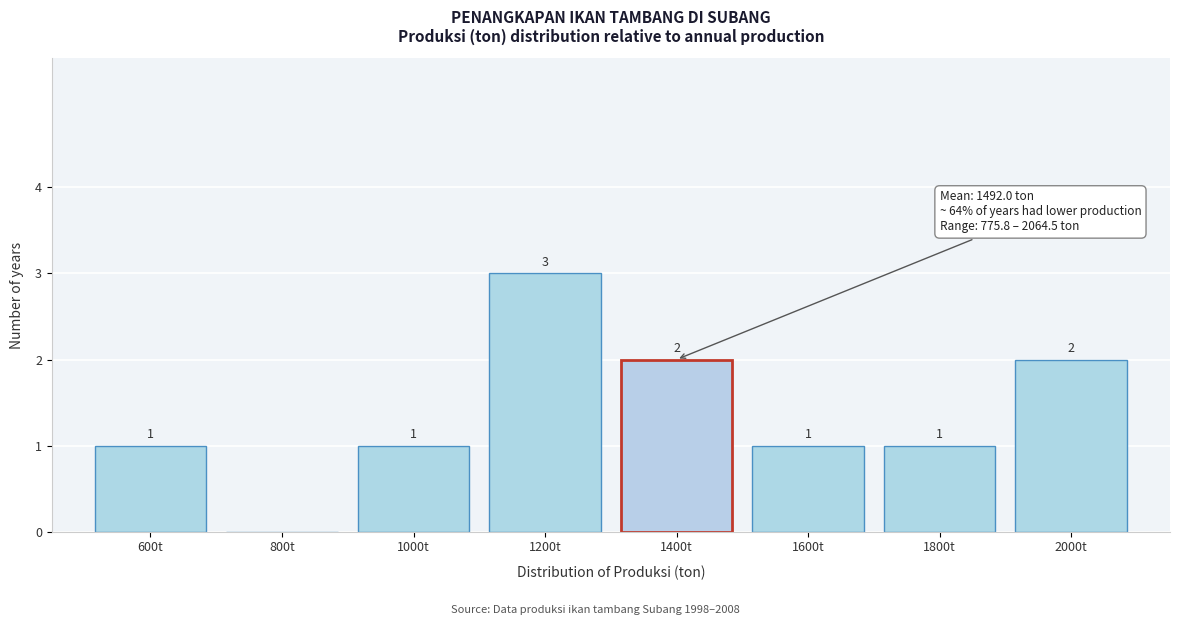

Reading left to right, extract all data points from this chart.

600t=1	800t=0	1000t=1	1200t=3	1400t=2	1600t=1	1800t=1	2000t=2